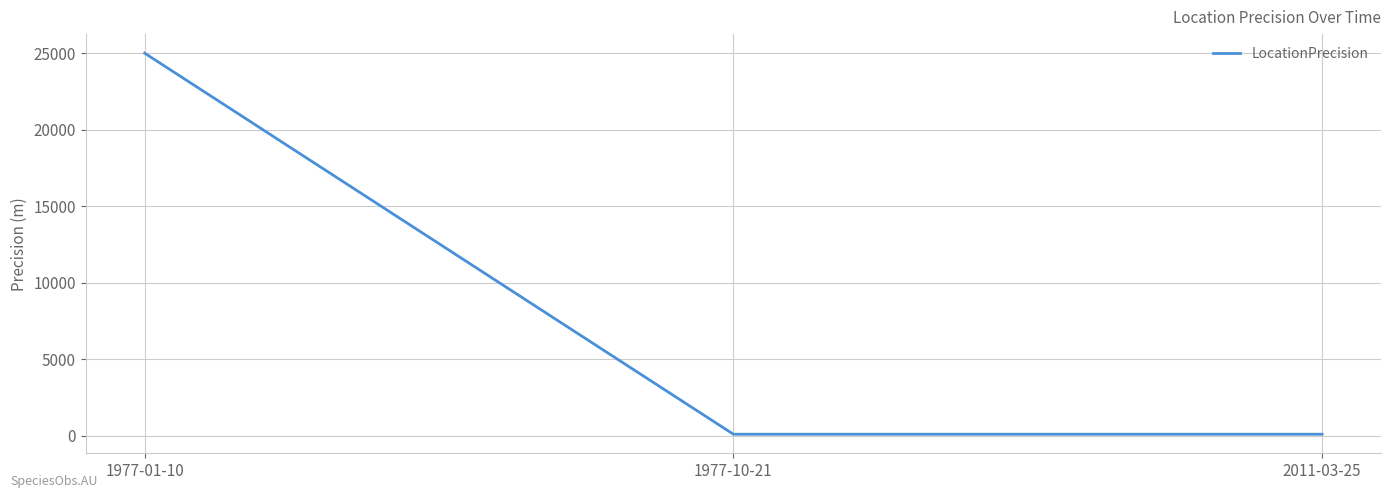

Read the value at 2011-03-25.

100